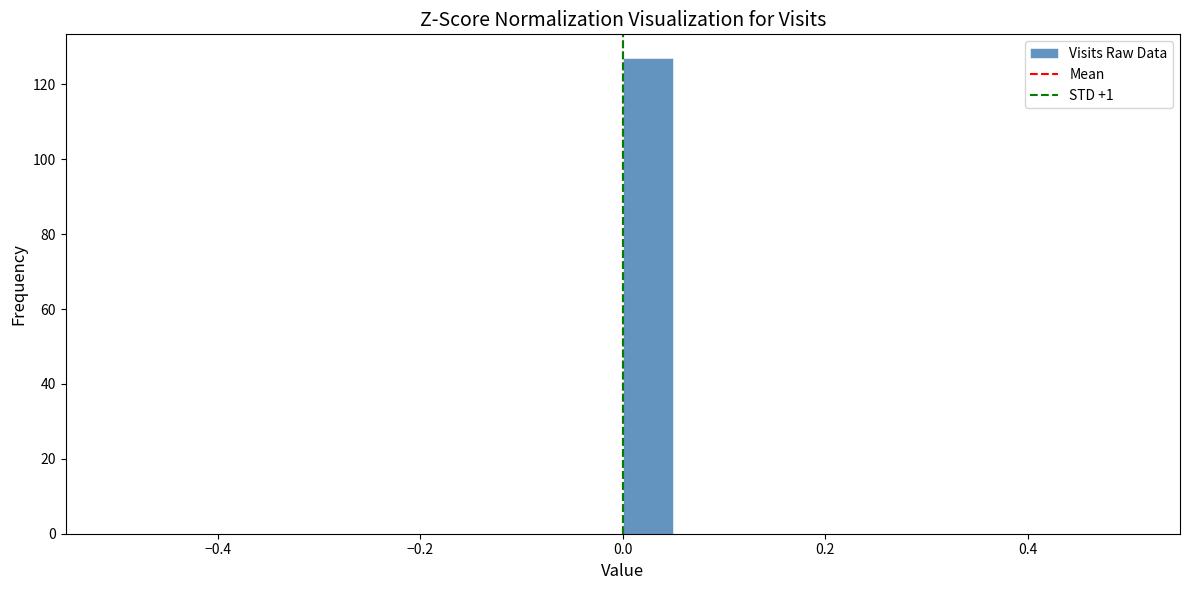

Around what value on the x-axis is the tallest bar? Give the approximate position of its centre, as read against the axis.

0.02